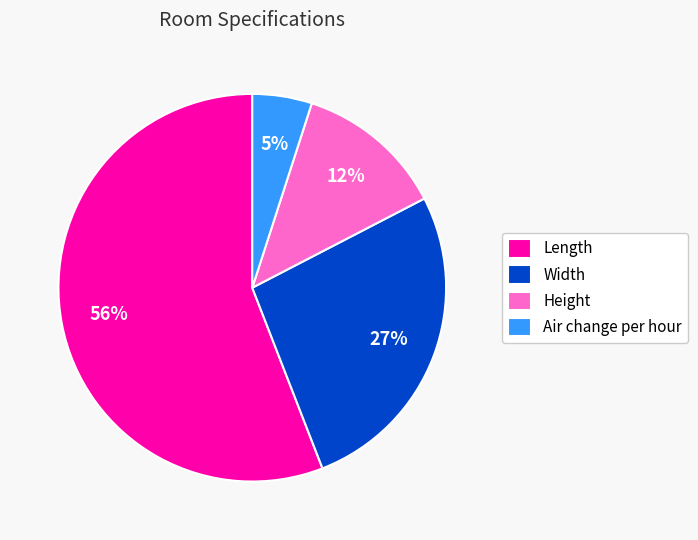

Does Air change per hour account for over 50% of the chart?

No